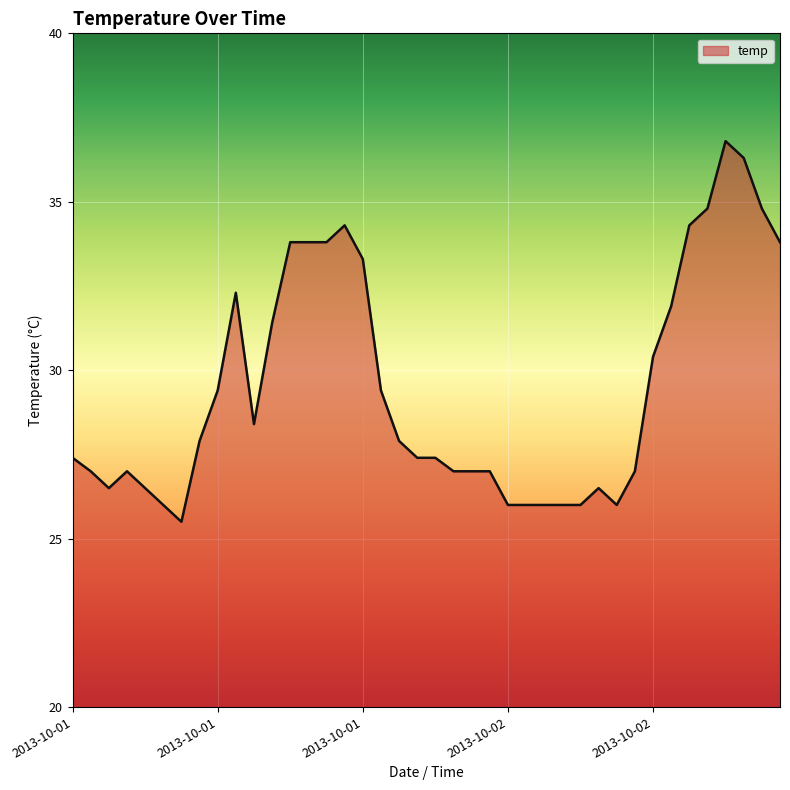

What is the difference between the maximum and minimum values?

11.3